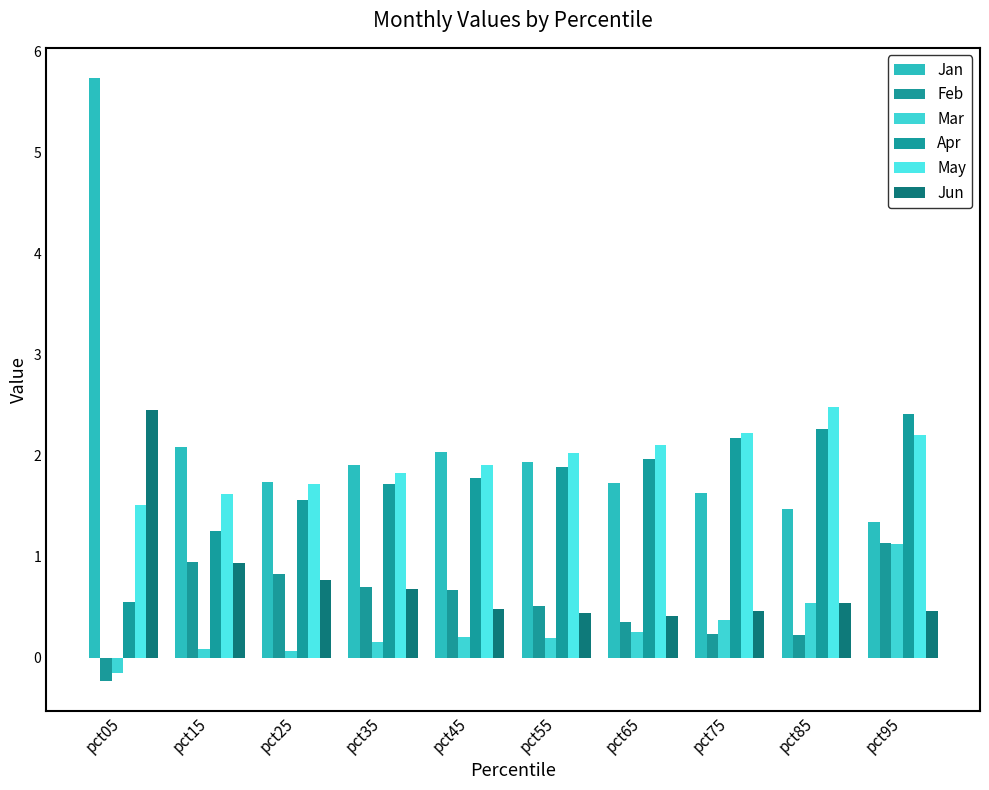

At which category is the sum across all series the highest?

pct05